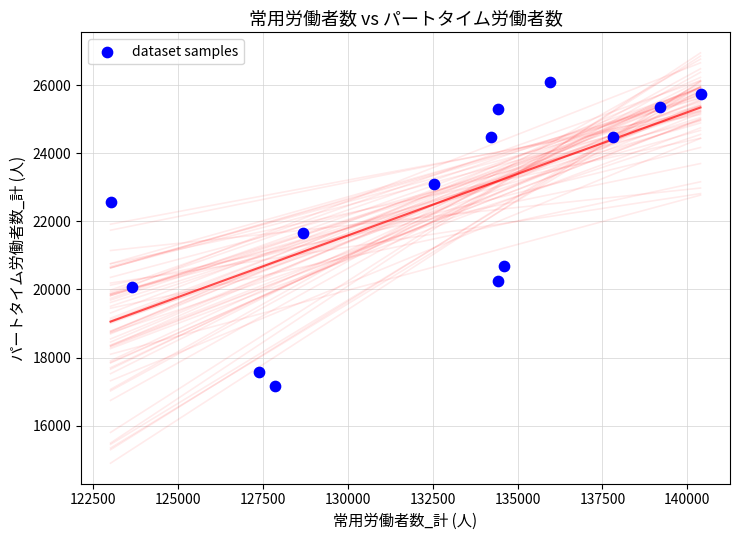

What is the range of X values (max minus min)?

17376